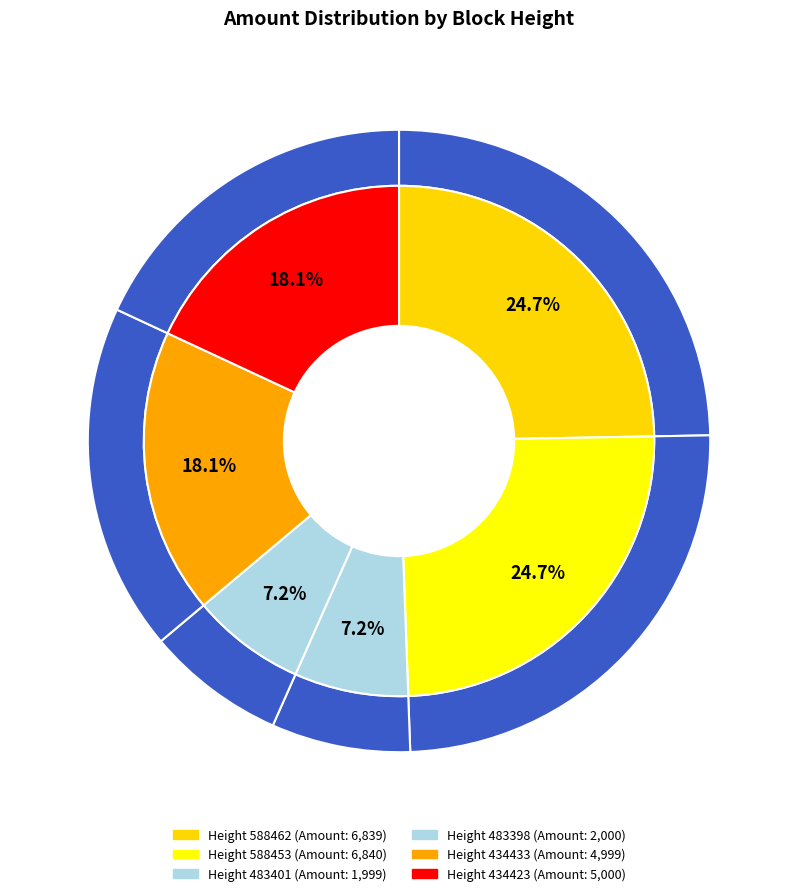

Rank the categories by value from lowest to highest.

483401, 483398, 434433, 434423, 588462, 588453